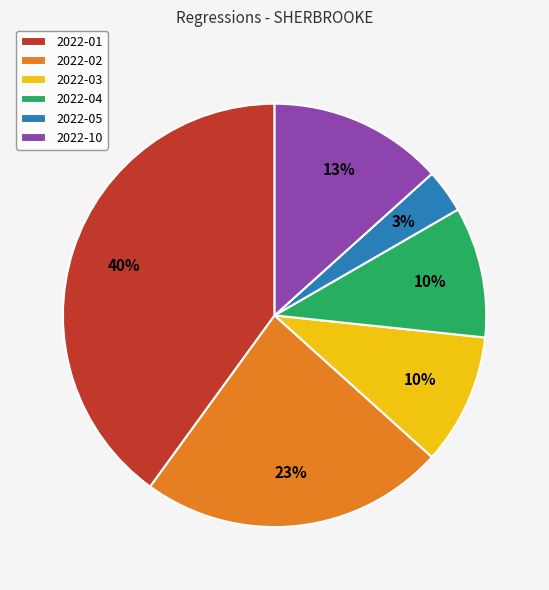

How many segments does this pie chart have?

6